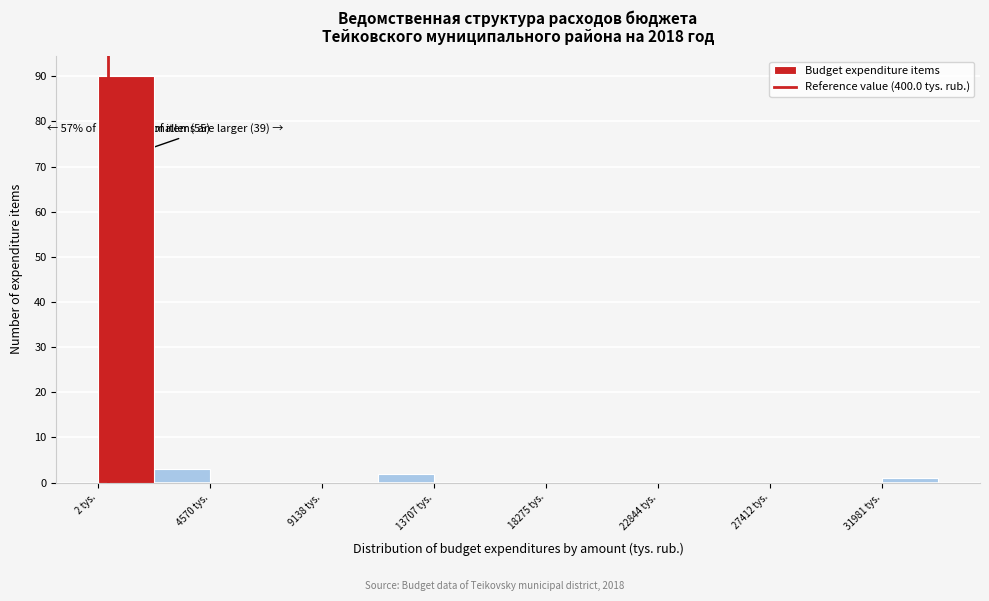

Which range on the x-axis has the tallest bar?

0 to 2500